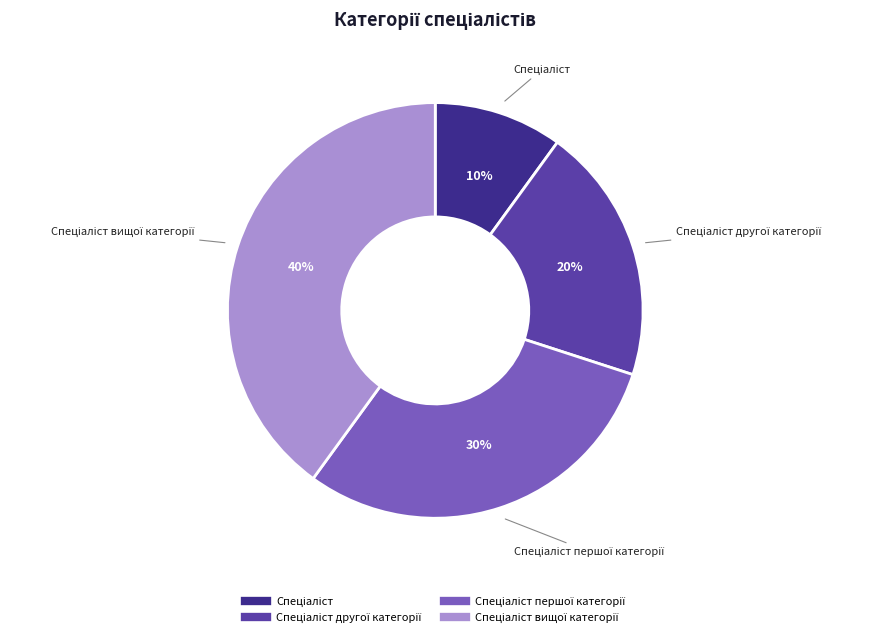

Does any single category account for the majority?

No